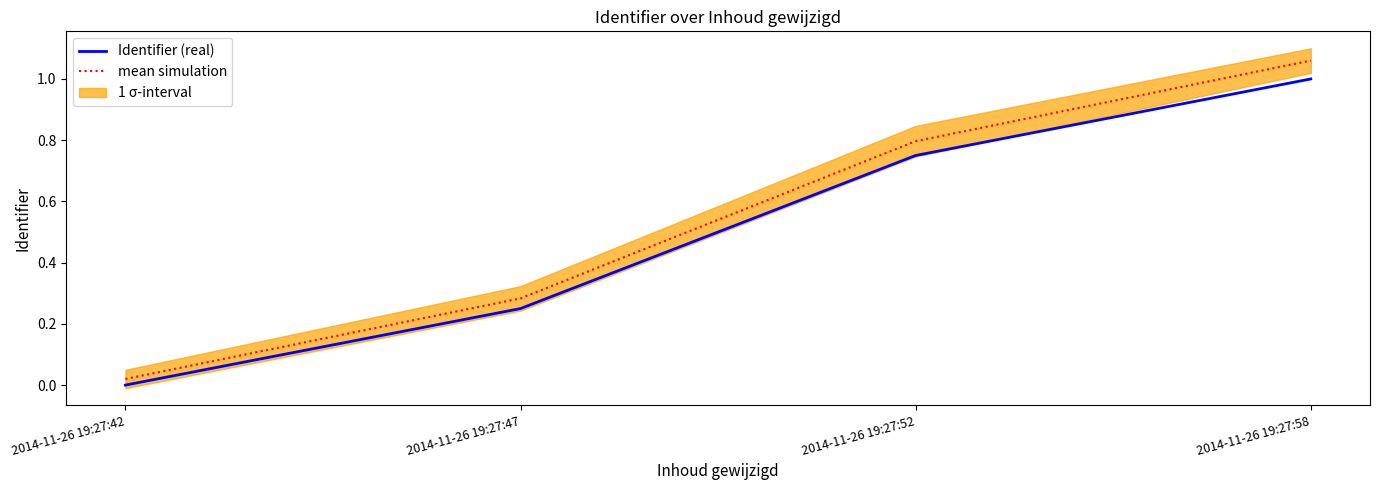

Does the chart have visible grid lines?

No